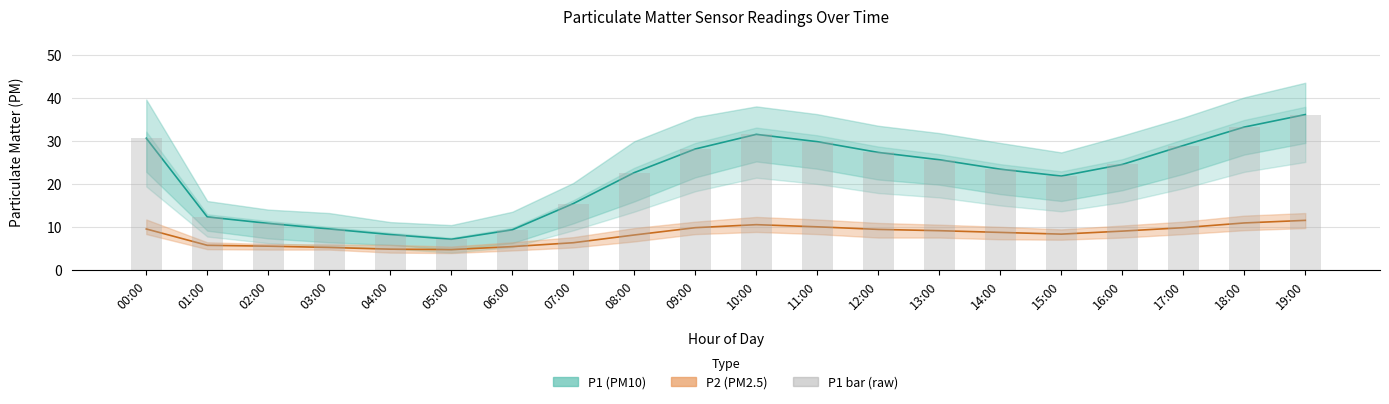

What is the sum of the P1 values at 10:00 and 15:00?

53.3